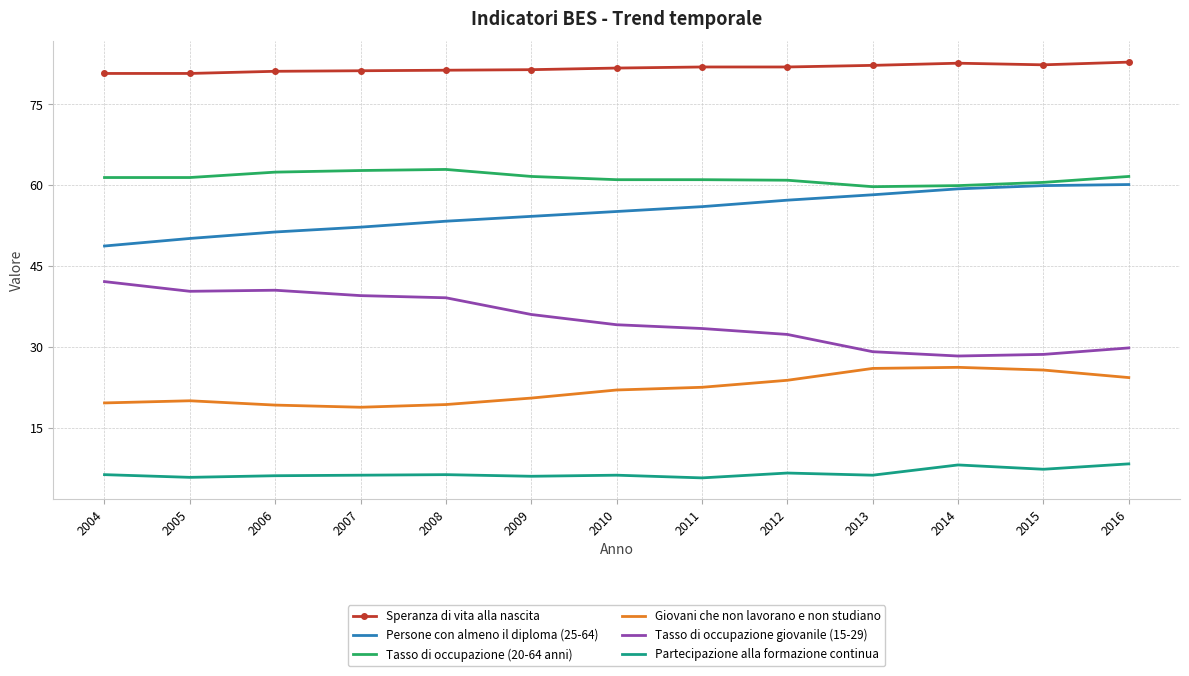

What is the lowest value of the Speranza di vita alla nascita series?

80.7